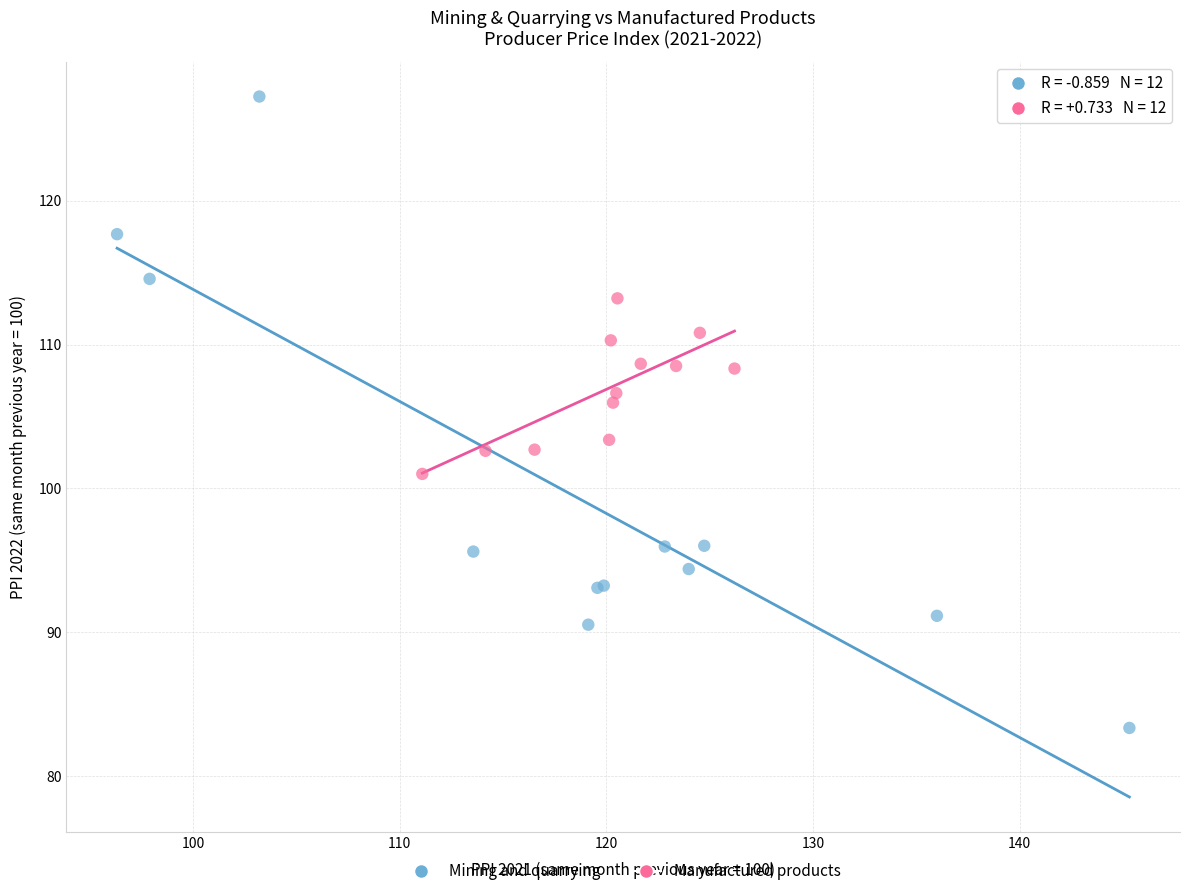

Which series reaches the minimum Y coordinate?

Mining and quarrying